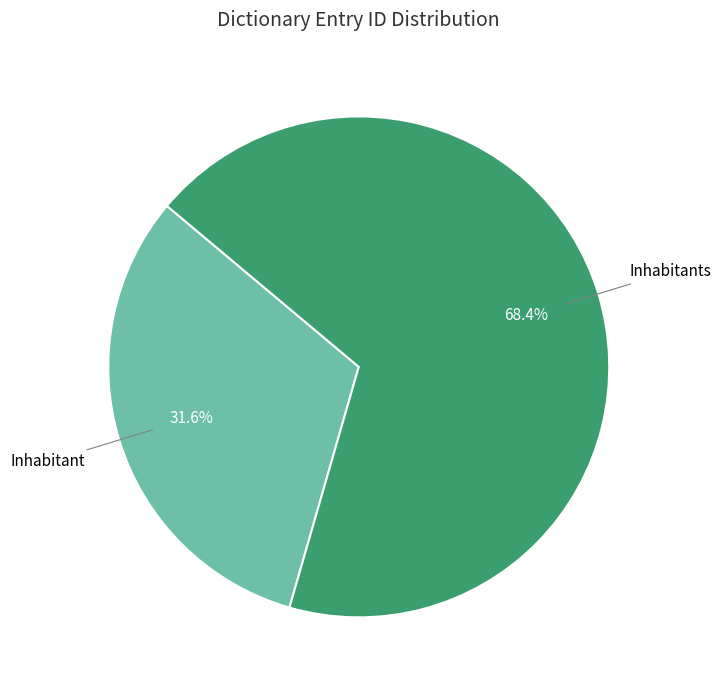

What is the smallest slice in the pie chart?

Inhabitant